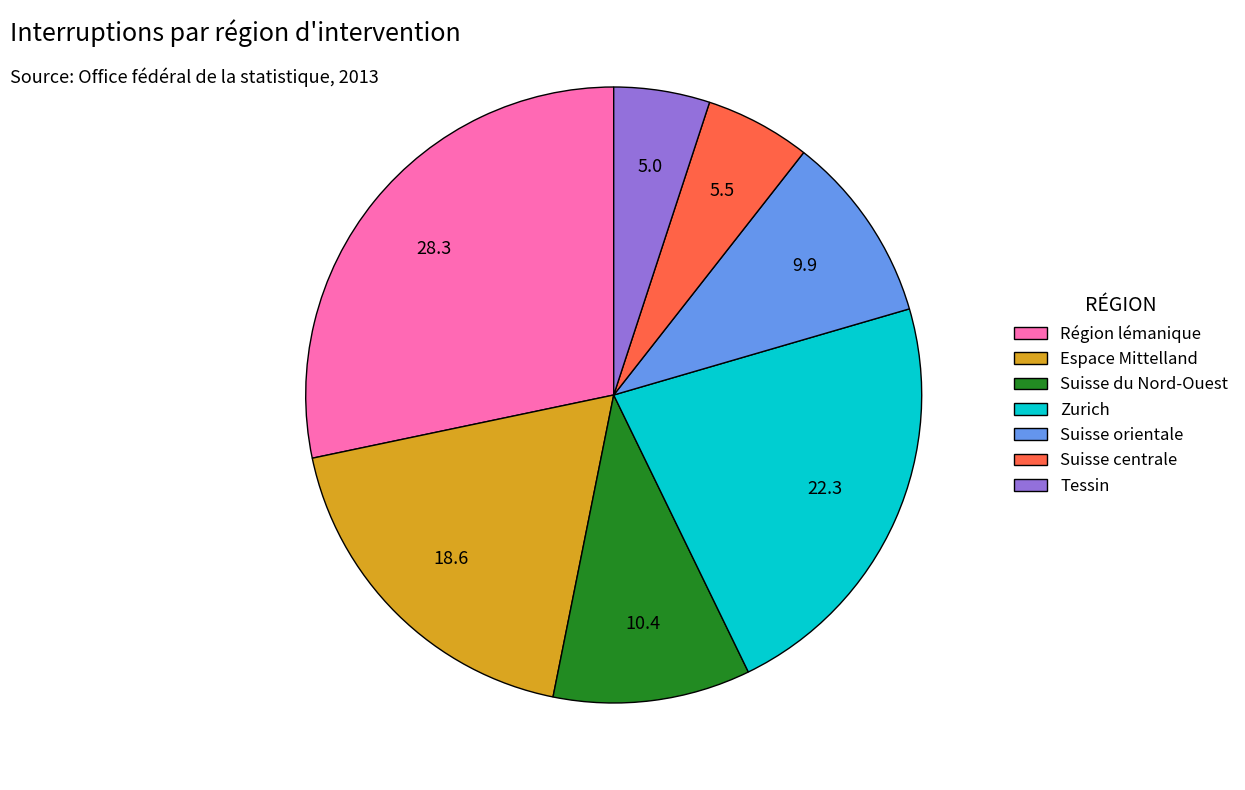

Is Suisse centrale the majority of the pie?

No